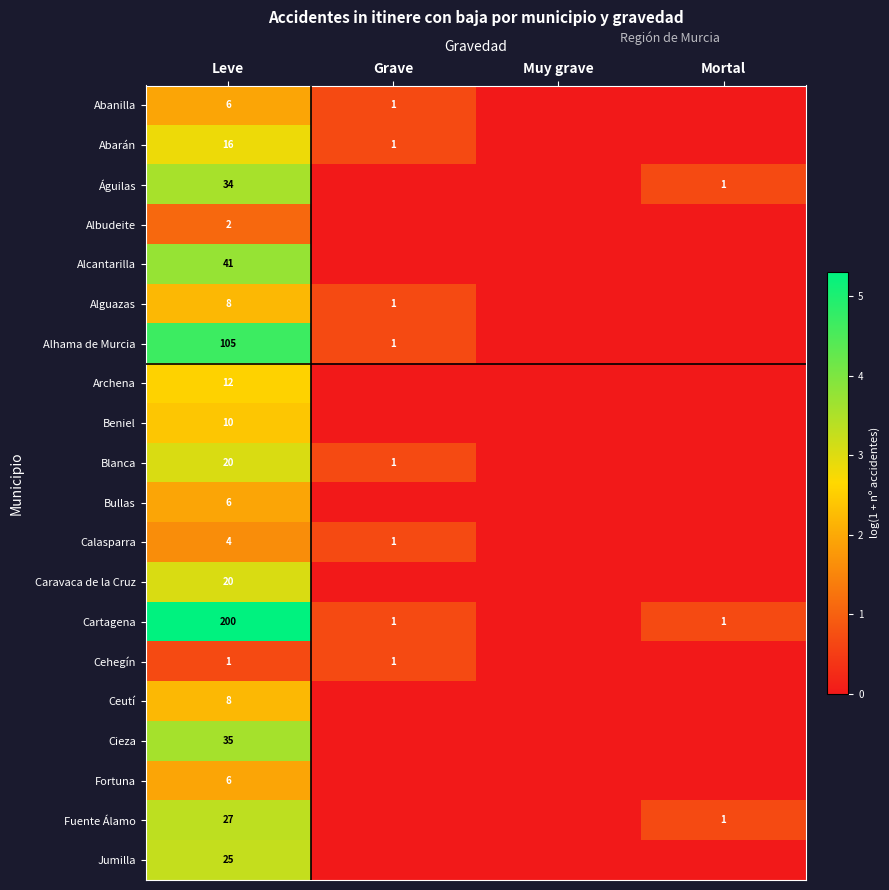

The Beniel series shows 4 at Leve. True or false?

False